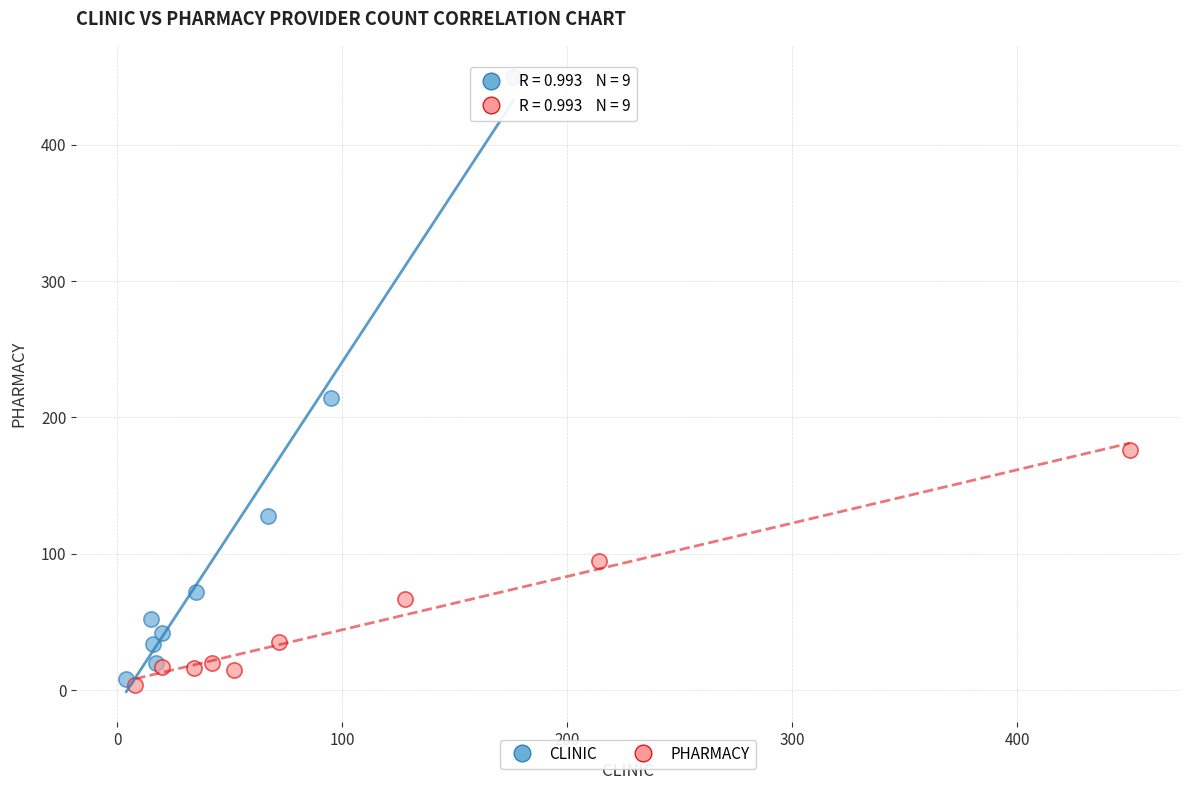

Which series has the largest Y range (max minus min)?

CLINIC